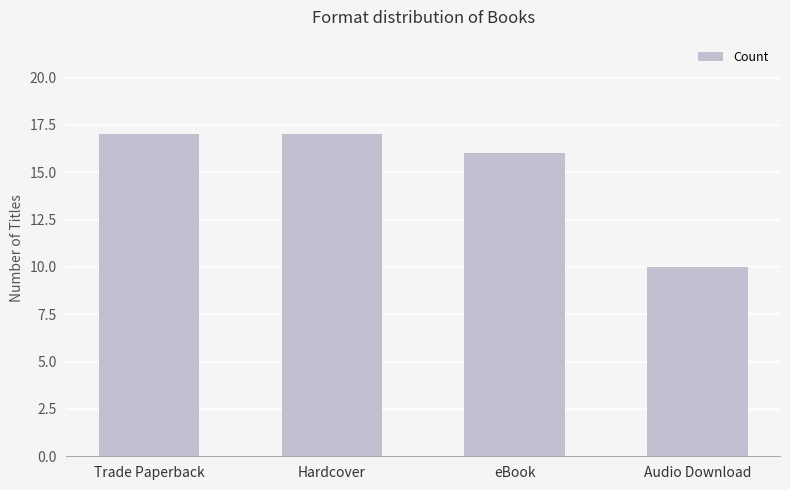

Which label corresponds to the smallest value in the chart?

Audio Download